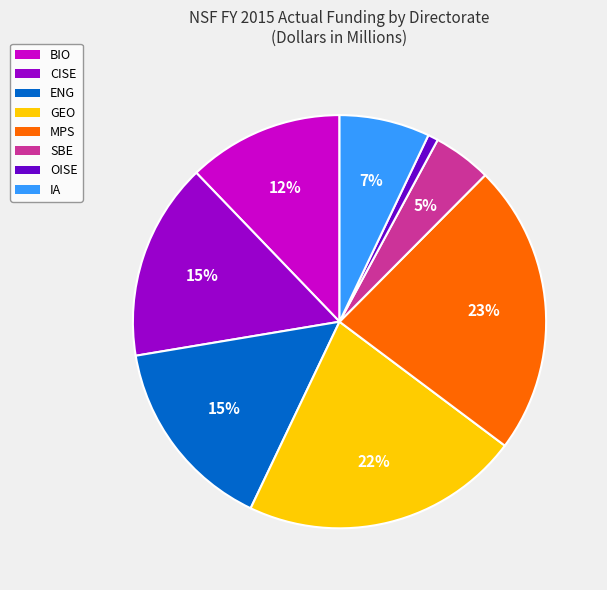

To the nearest percent, what is the combined percentage of MPS and IA?

30%